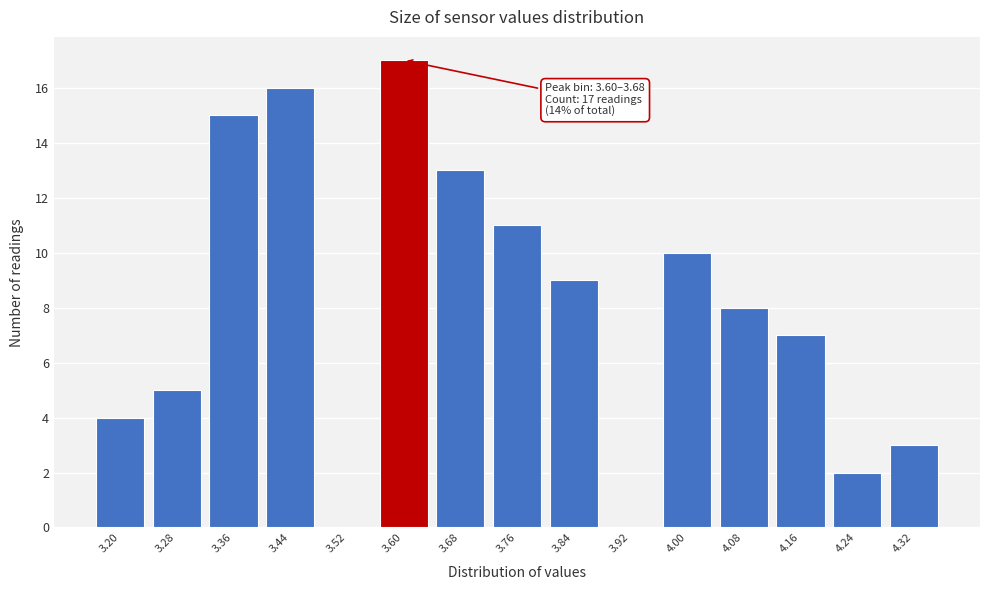

Reading left to right, extract all data points from this chart.

3.20=4	3.28=5	3.36=15	3.44=16	3.52=0	3.60=17	3.68=13	3.76=11	3.84=9	3.92=0	4.00=10	4.08=8	4.16=7	4.24=2	4.32=3